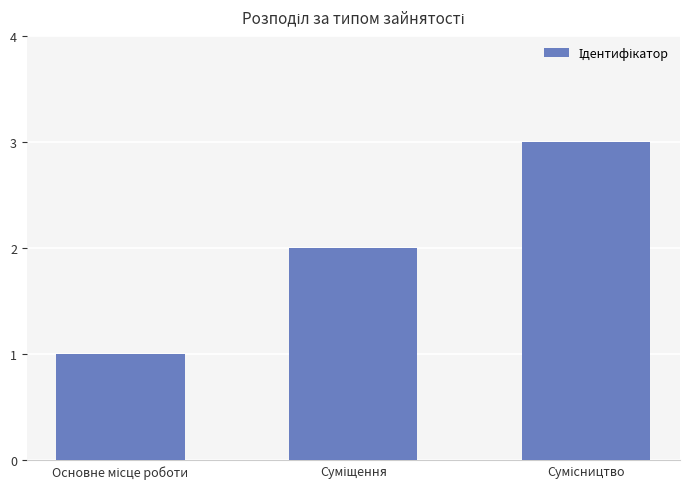

What is the sum of all values?

6